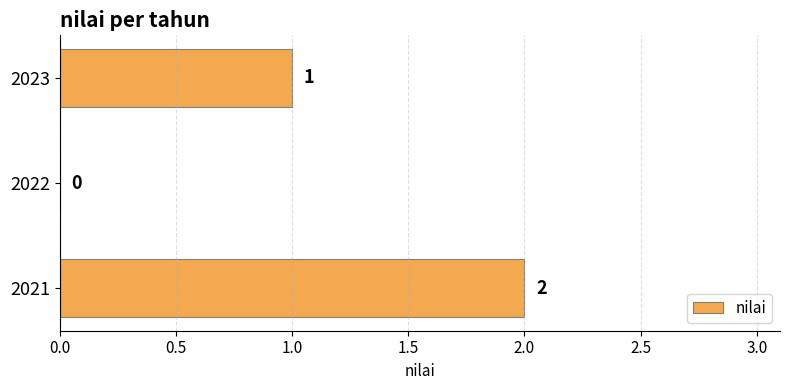

Reading bottom to top, what are all the values shown in this chart?

2021=2	2022=0	2023=1